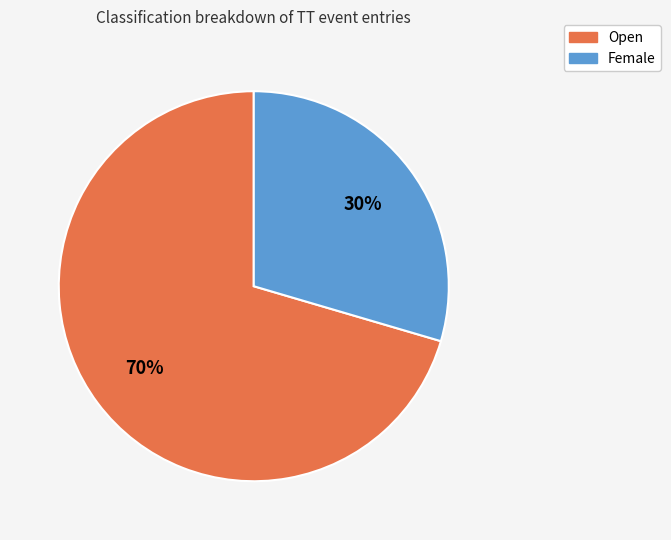

Which slice is the smallest?

Female